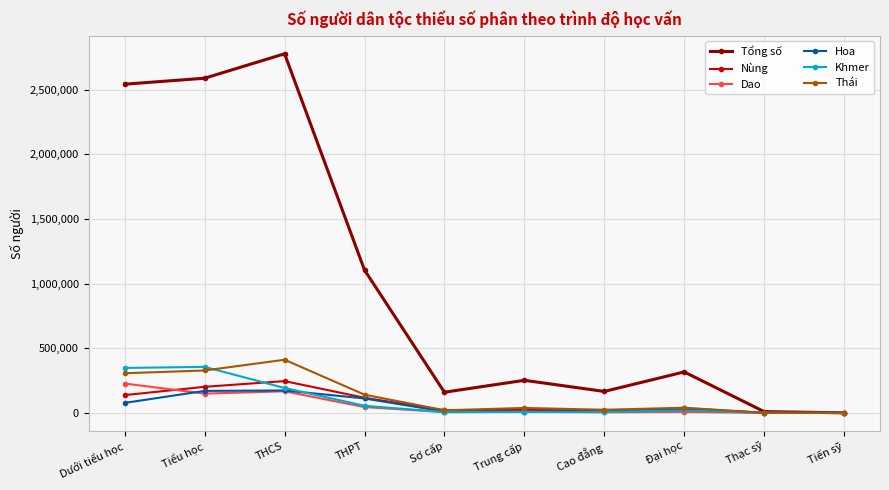

In Khmer, how many points are higher than both neighbors (excluding endpoints)?

2